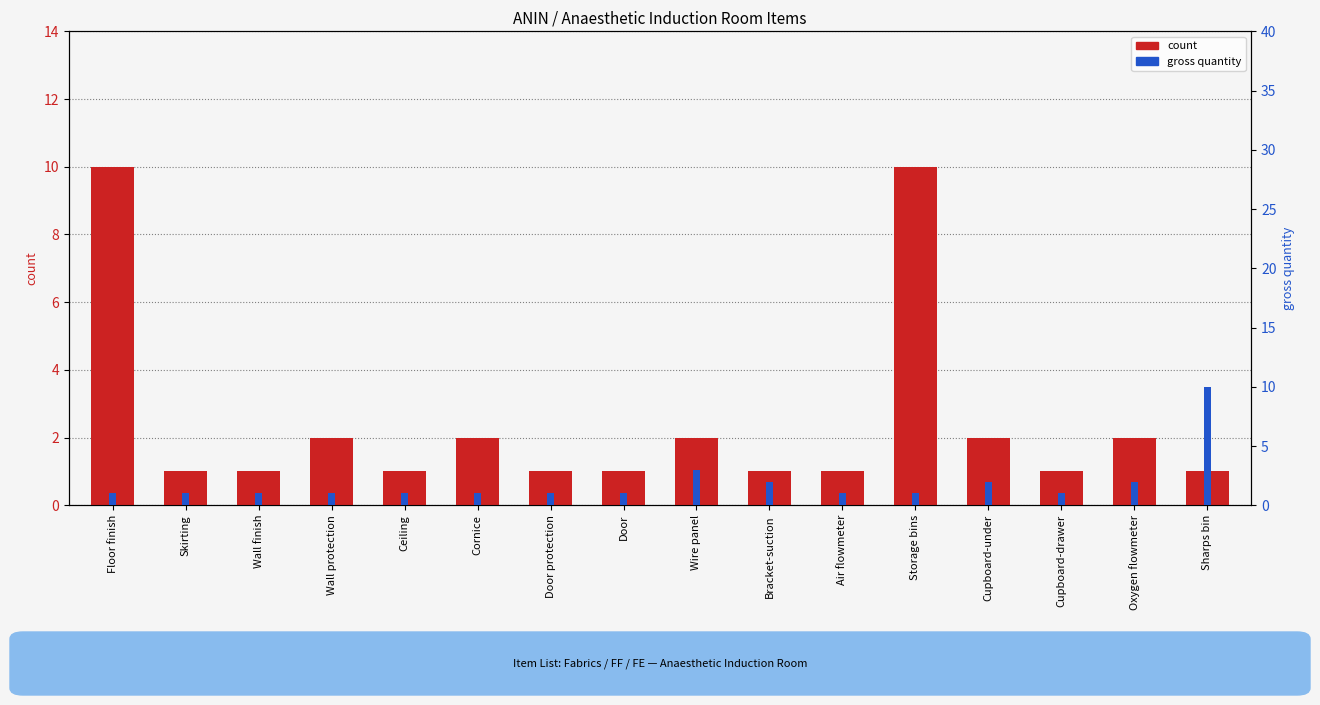

Does the chart contain stacked bars?

No